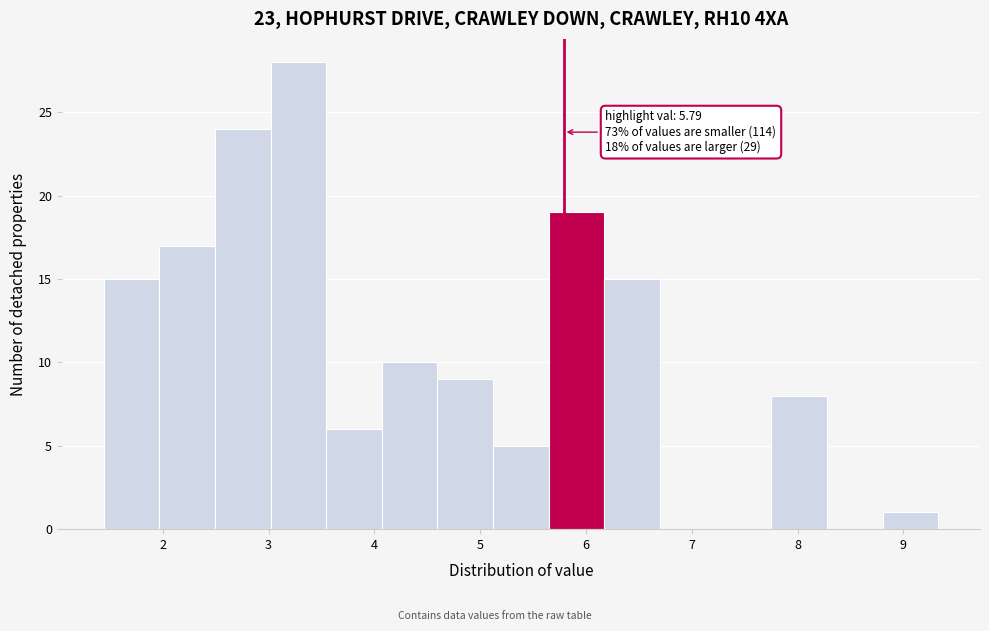

Over which range of the x-axis is the bar tallest?

3.0 to 3.5